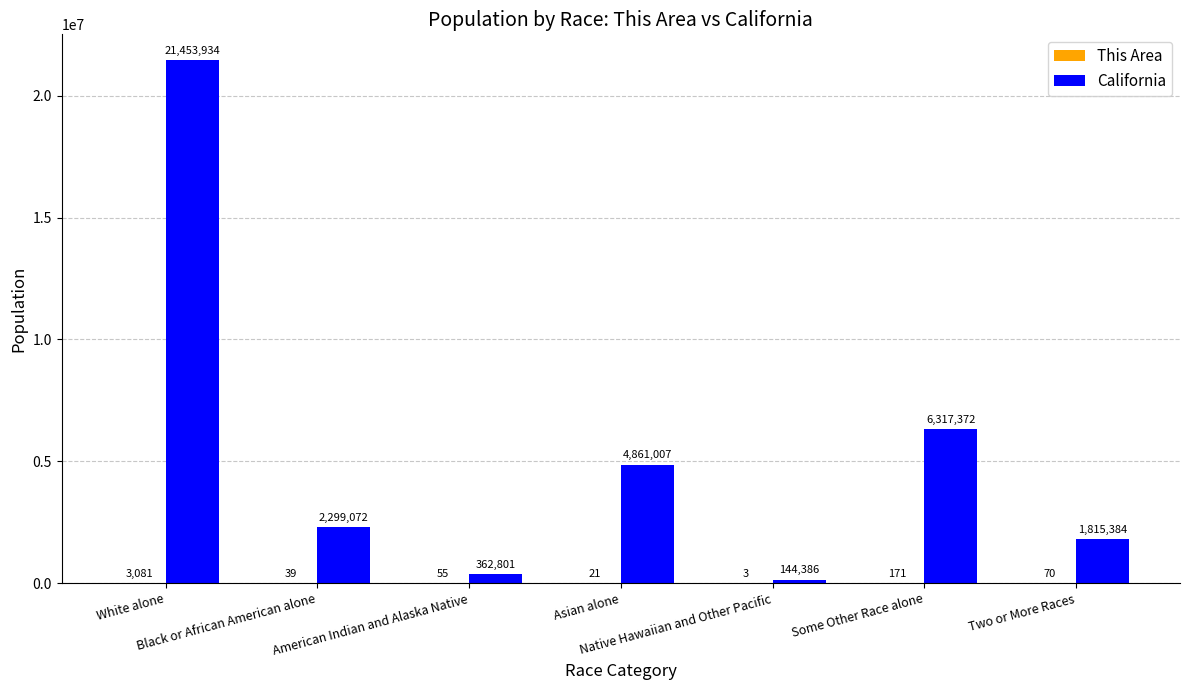

Which series has the largest range (max minus min)?

California